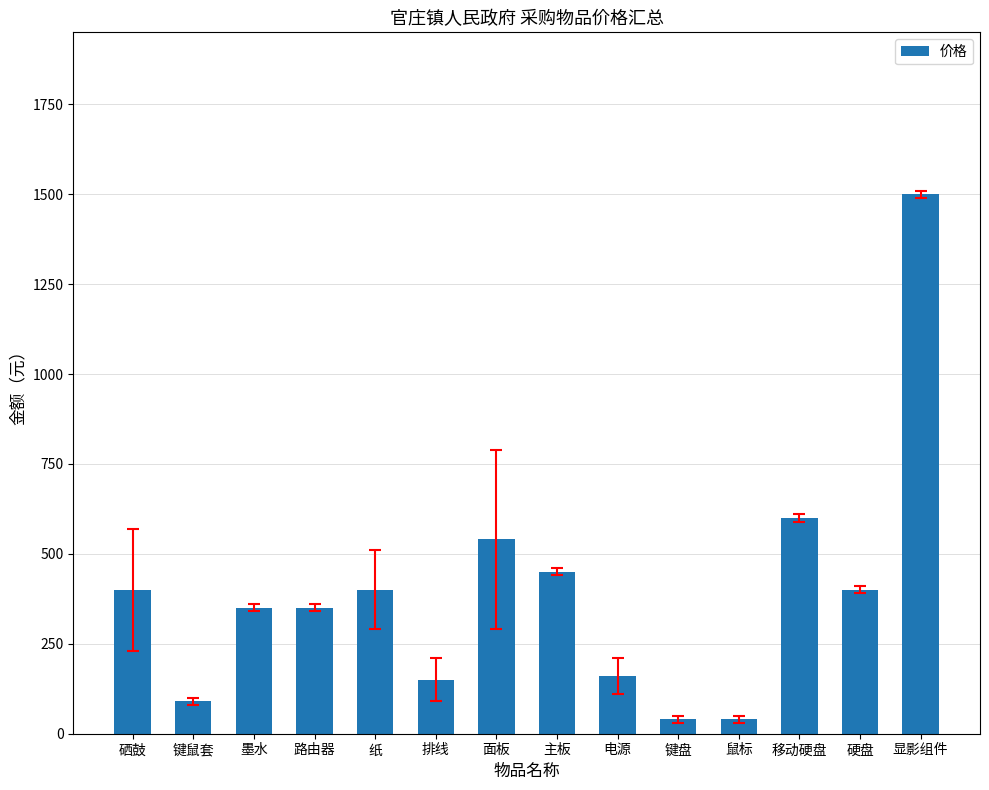

Which has a higher value, 路由器 or 硬盘?

硬盘